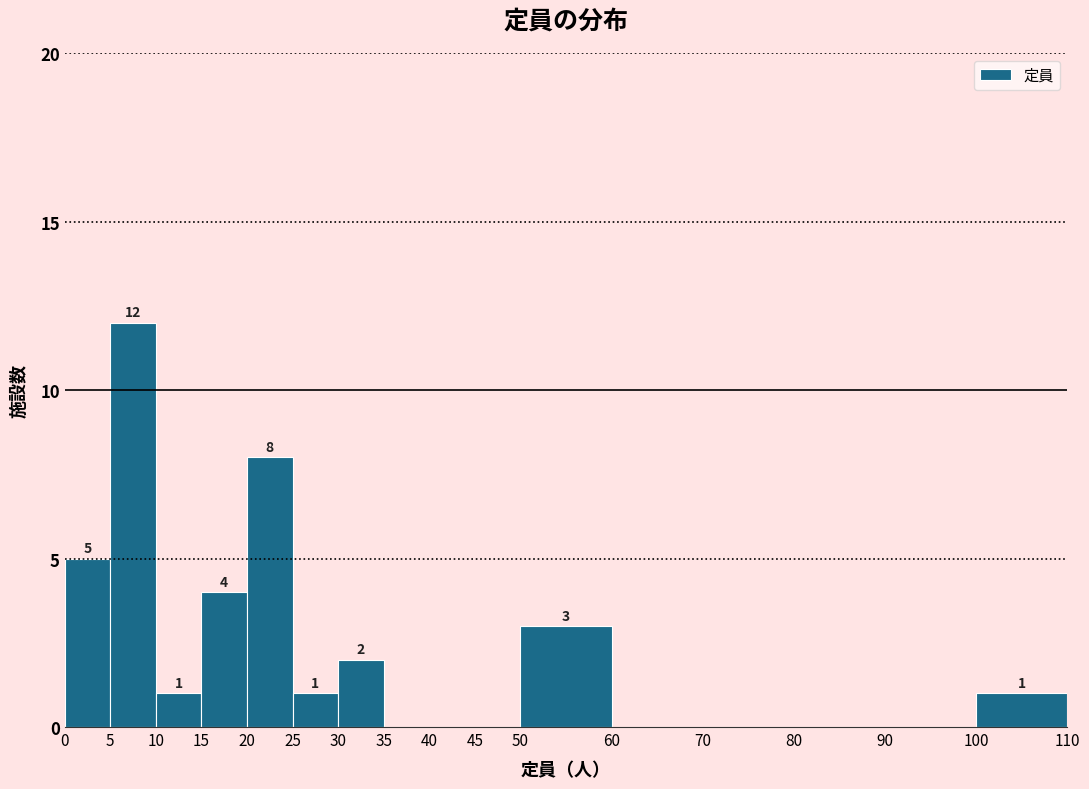

Which range on the x-axis has the tallest bar?

5 to 10